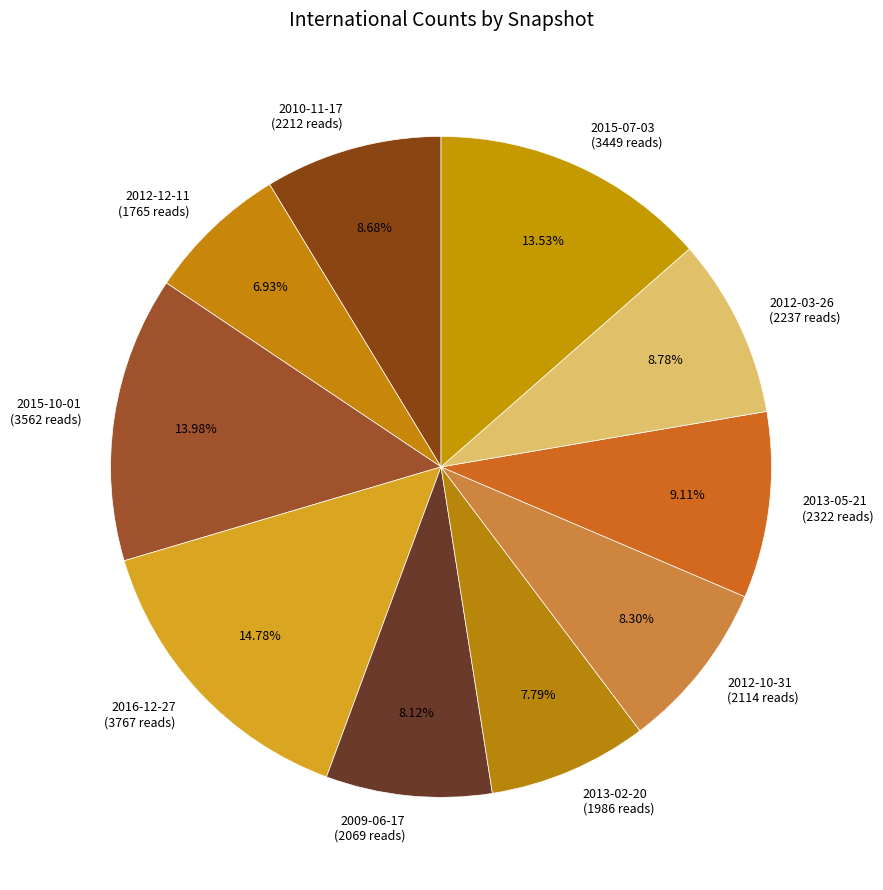

To the nearest percent, what percentage of the pie is 2015-10-01?

14%